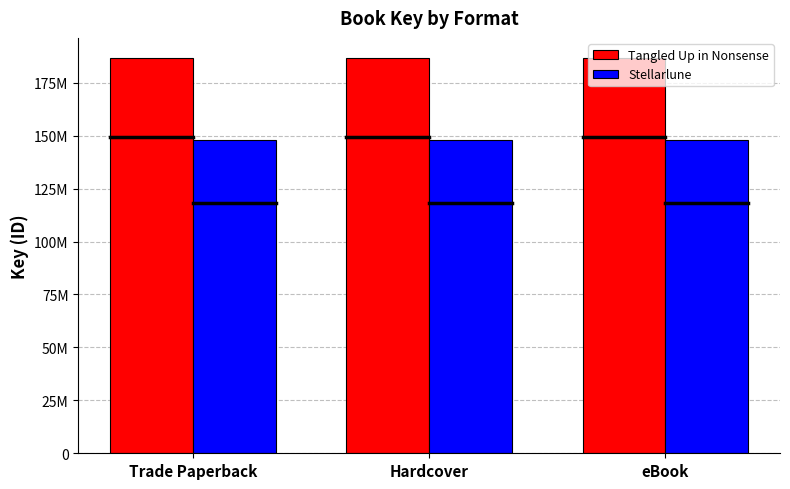

Is it true that Tangled Up in Nonsense equals 186812950 at Hardcover?

True